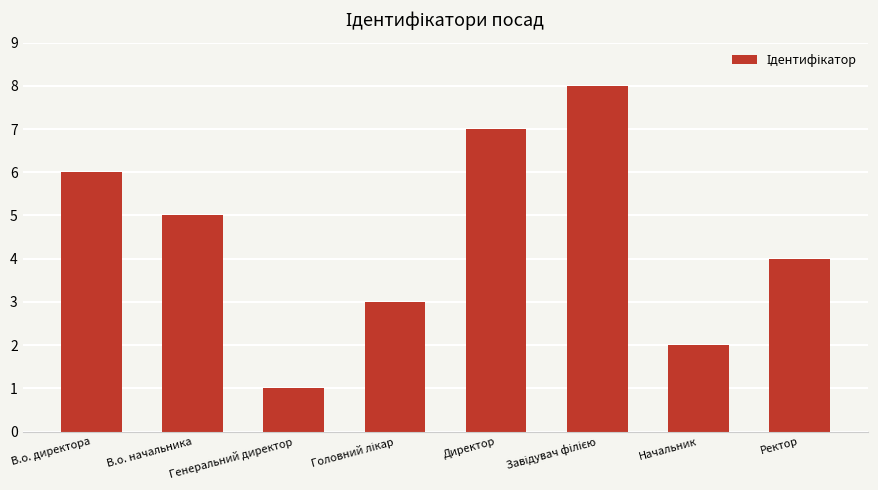

What position from the left is В.о. директора?

1